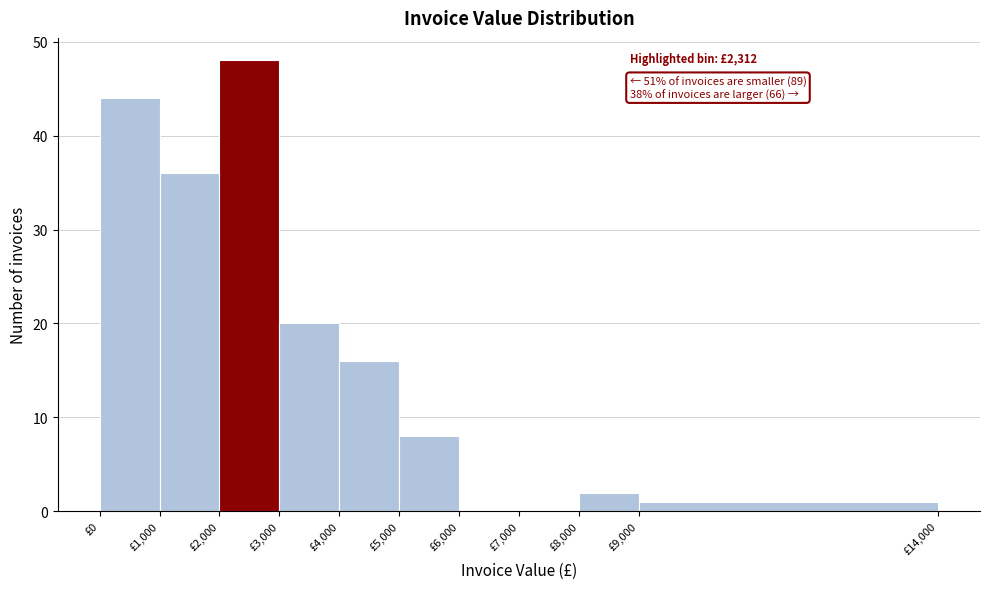

Which range on the x-axis has the tallest bar?

2000 to 3000